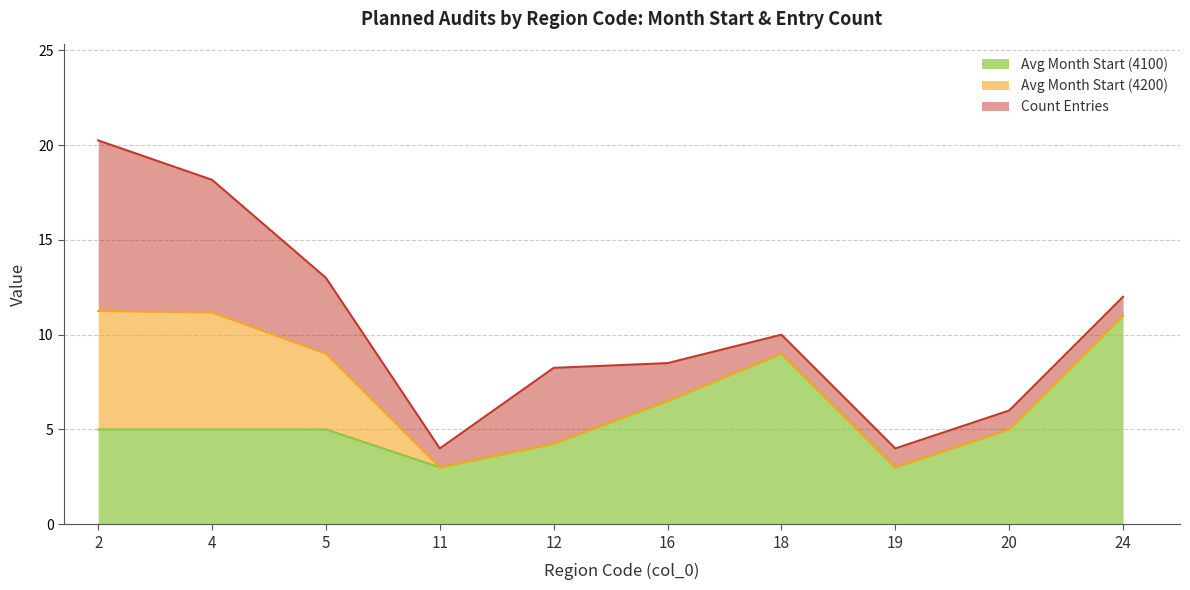

True or false: Avg Month Start (4200) has more than 0 interior local peaks.

False